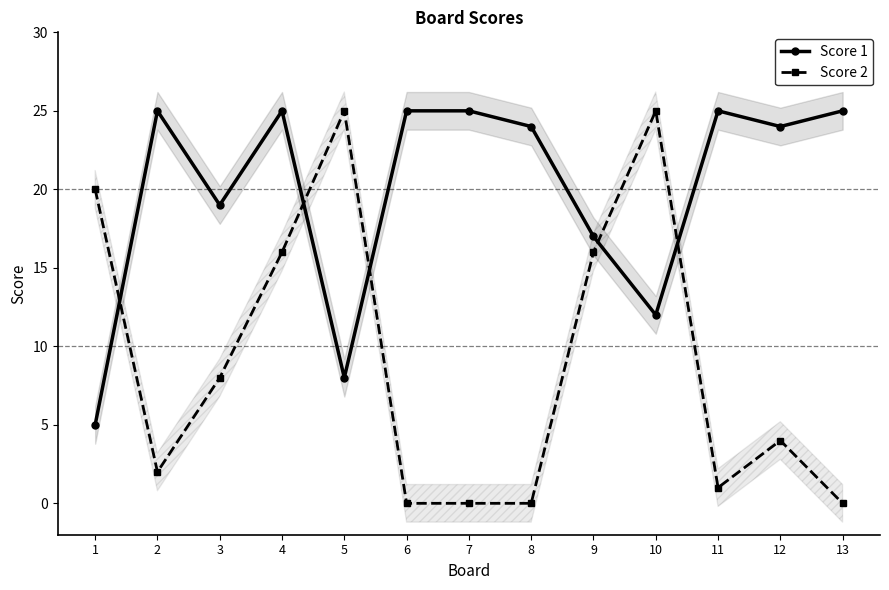

How many interior local valleys does the Score 2 series have?

2